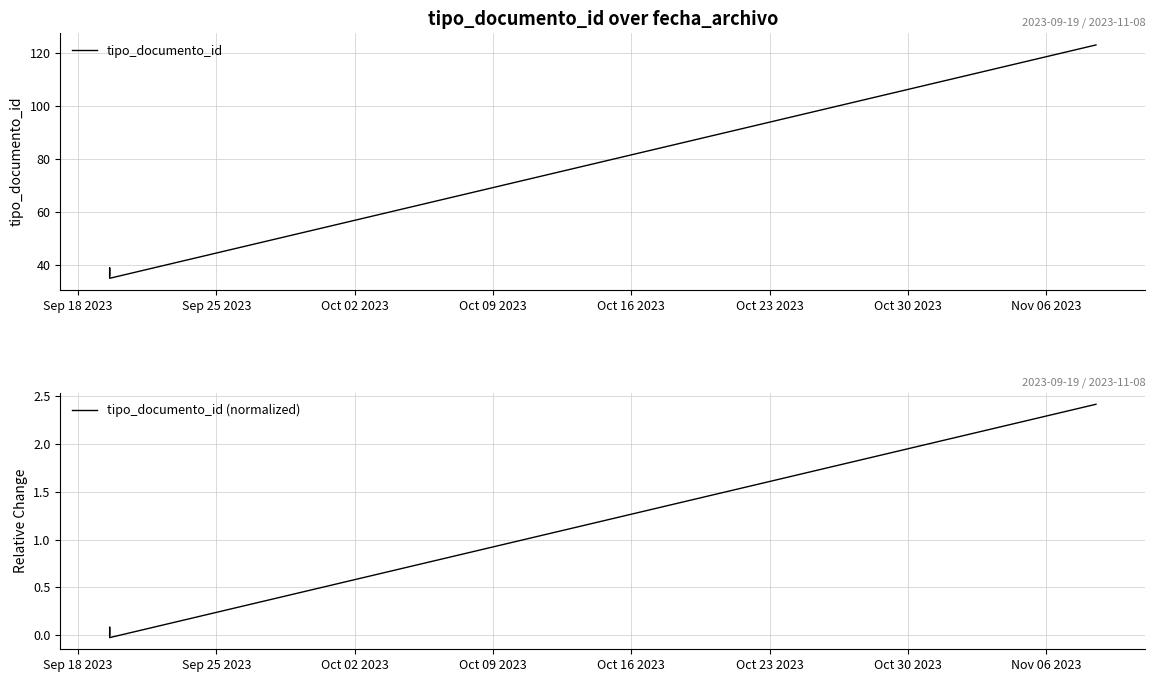

Where is tipo_documento_id (normalized) nearest to the value 1?

Oct 09 2023